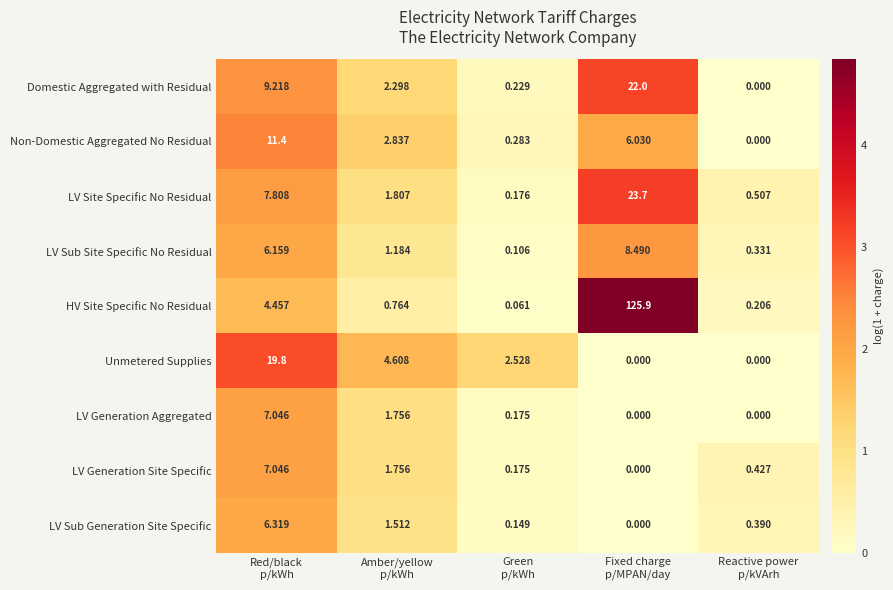

Which series has the widest spread of values?

HV Site Specific No Residual